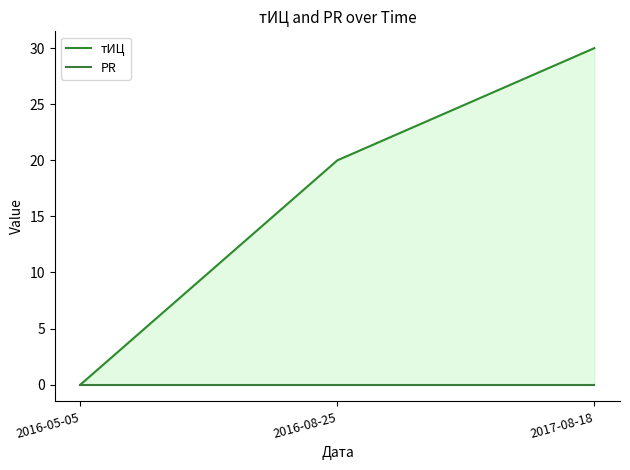

At which label is тИЦ closest to 15?

2016-08-25